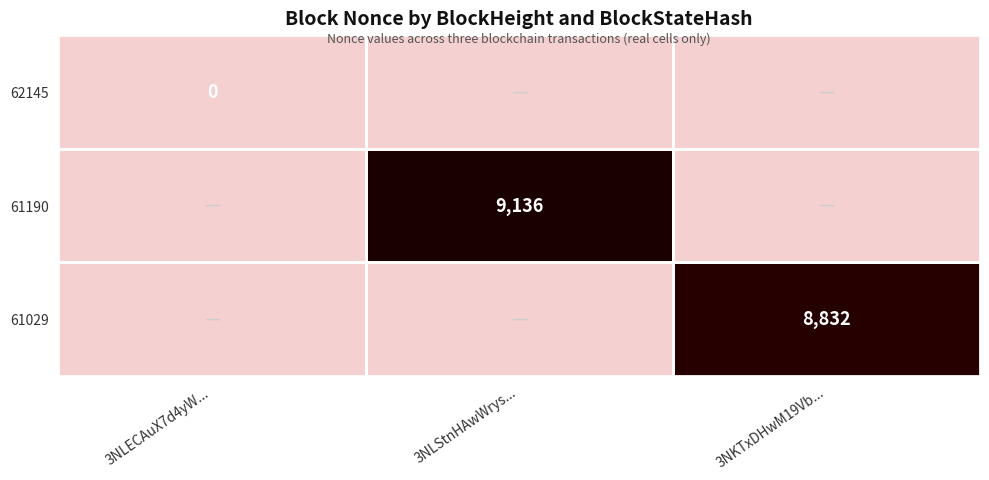

What is the maximum value for 61029?

8832